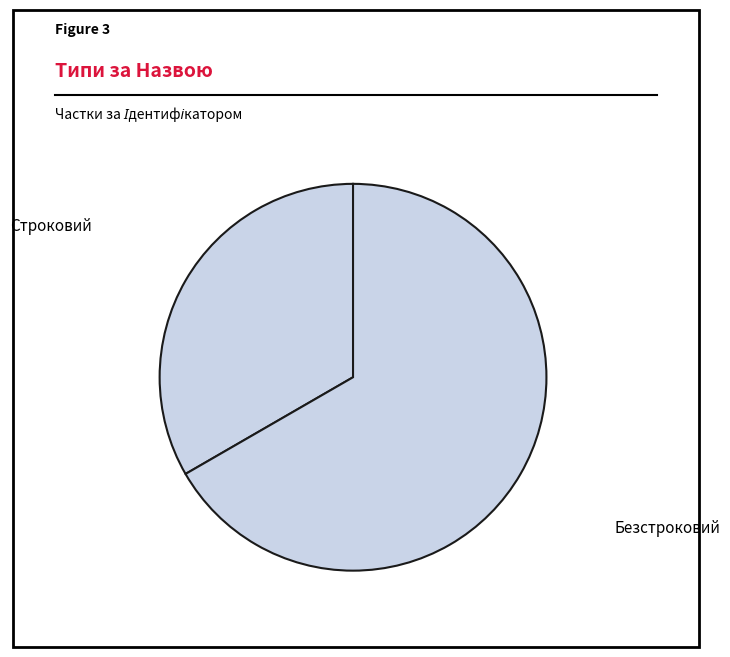

What is the largest slice in the pie chart?

Безстроковий